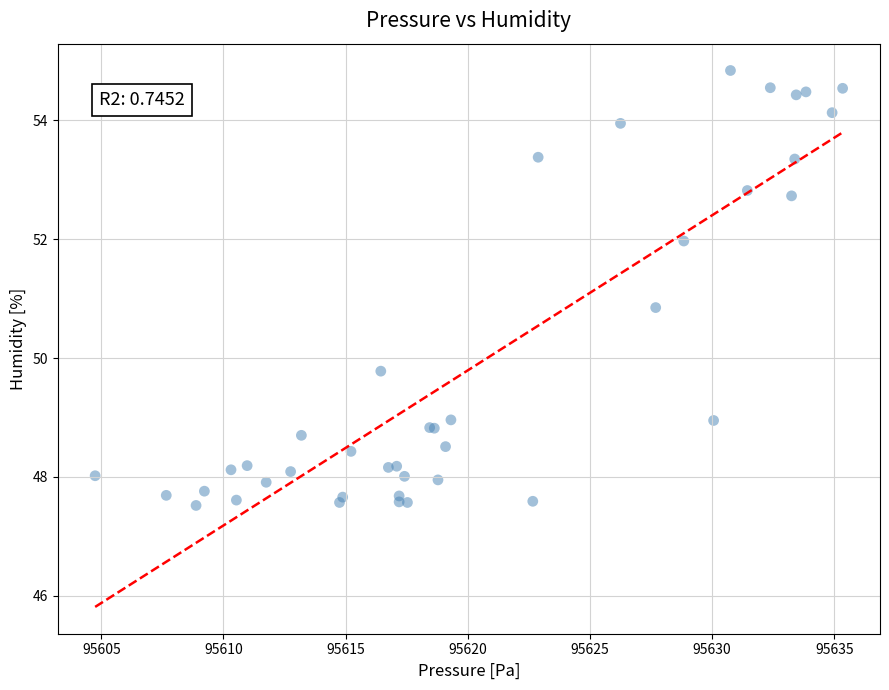

What Y value in the scatter plot is closest to 51?

50.9